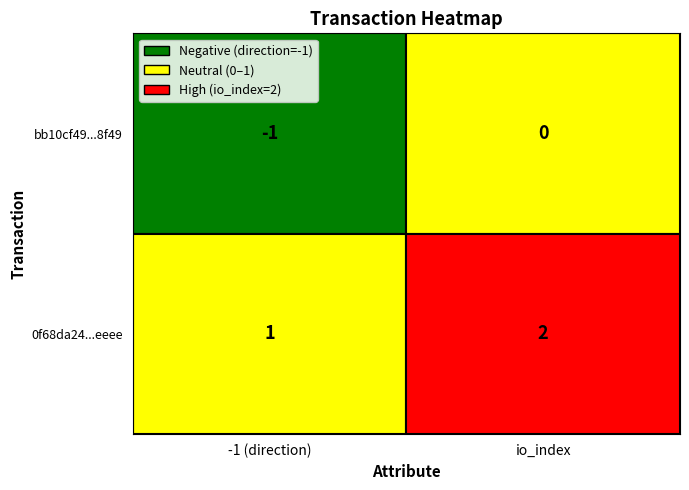

What is the difference between the maximum and minimum values in the bb10cf49cb8959acf66dfab941df8f440d83f49 series?

1